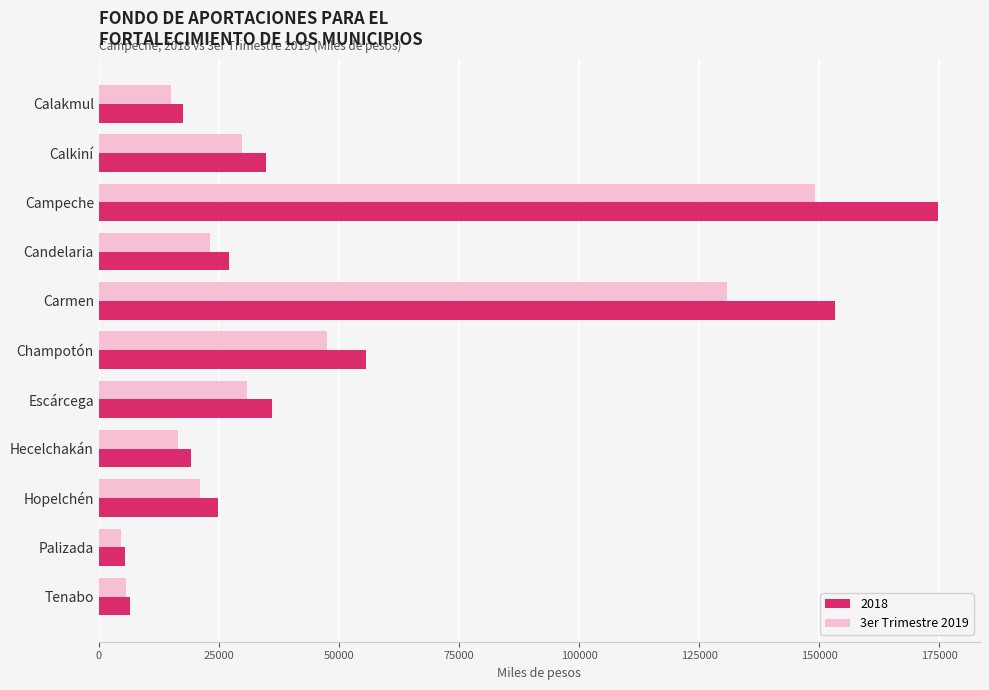

Rank the series by their average value, from lowest to highest.

3er Trimestre 2019, 2018